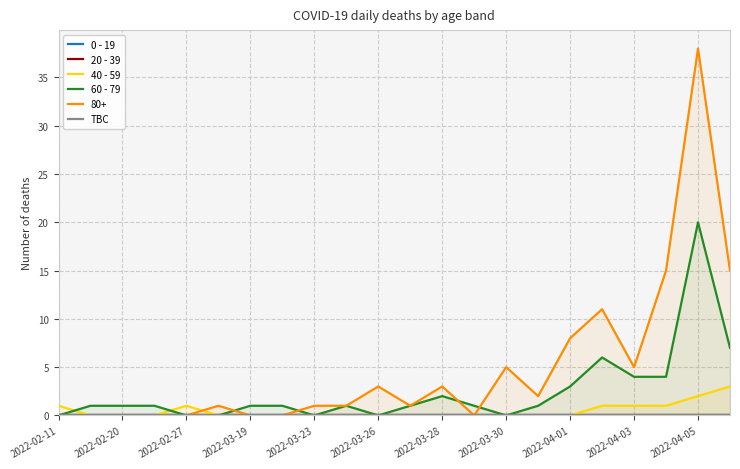

The value of 80+ at 2022-02-11 is -24. True or false?

False